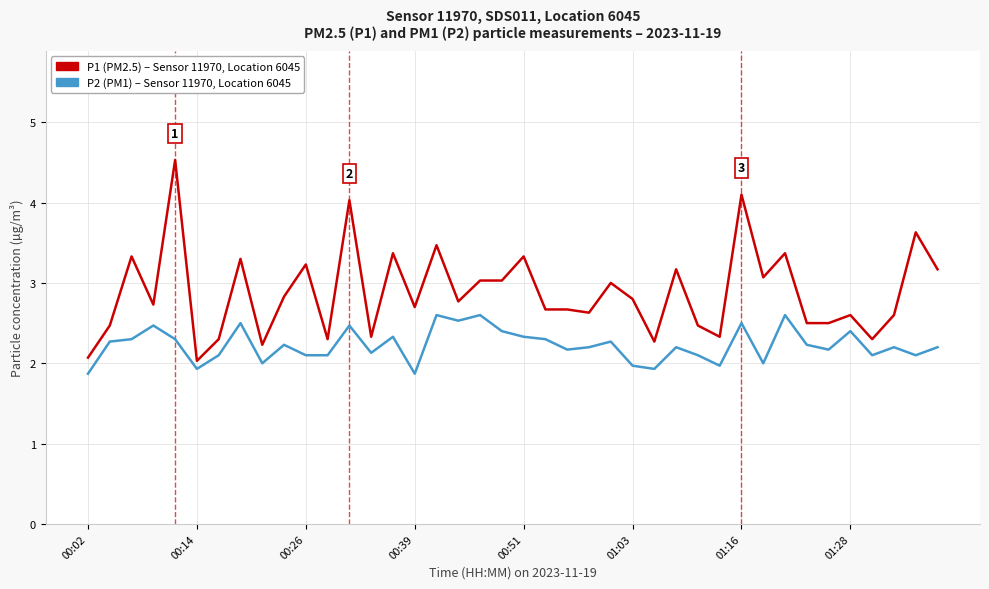

What is the minimum value shown in the chart?

1.9